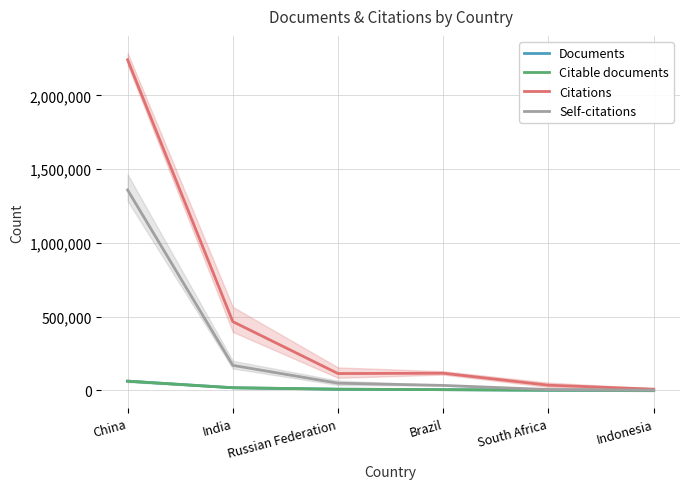

What is the total value across all series at India?

671062